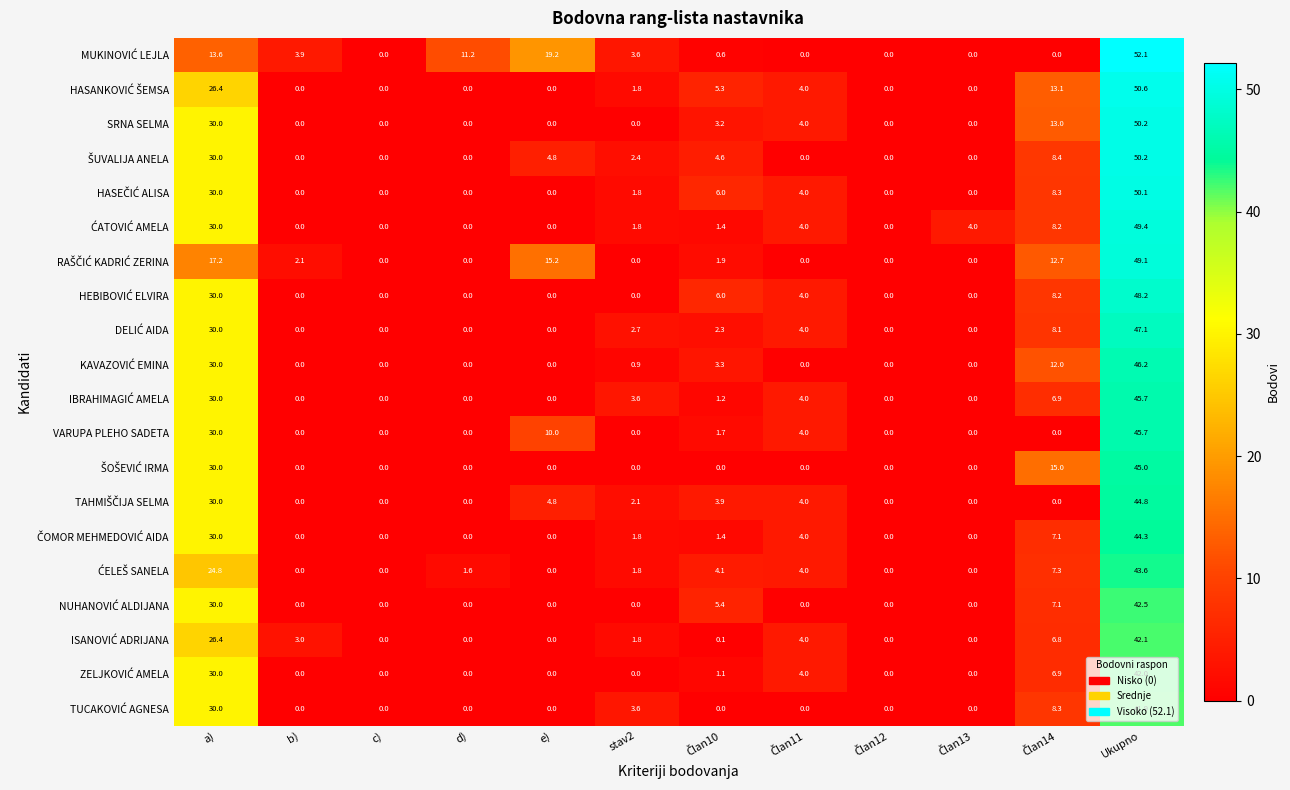

At which category is the sum across all series the highest?

Ukupno